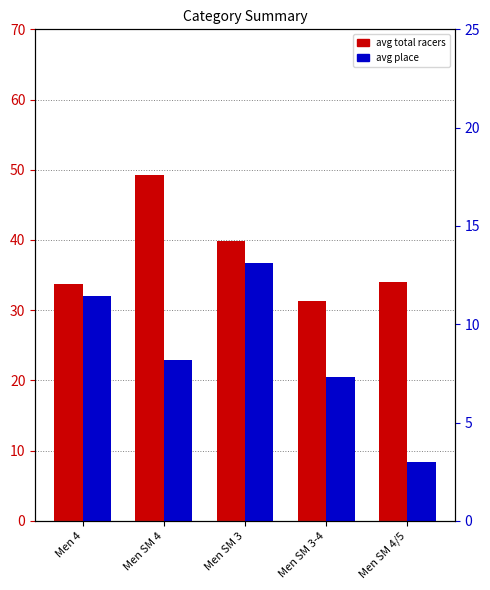

Rank the series by their maximum value, from lowest to highest.

avg place, avg total racers